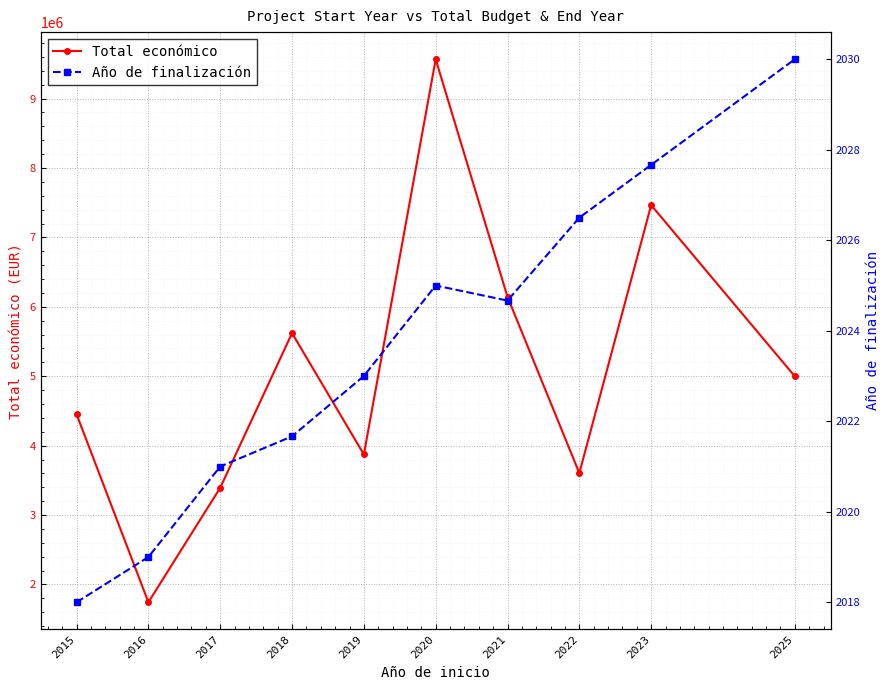

What is the value of the Año de finalización point at the 6th from the left?

2025.0